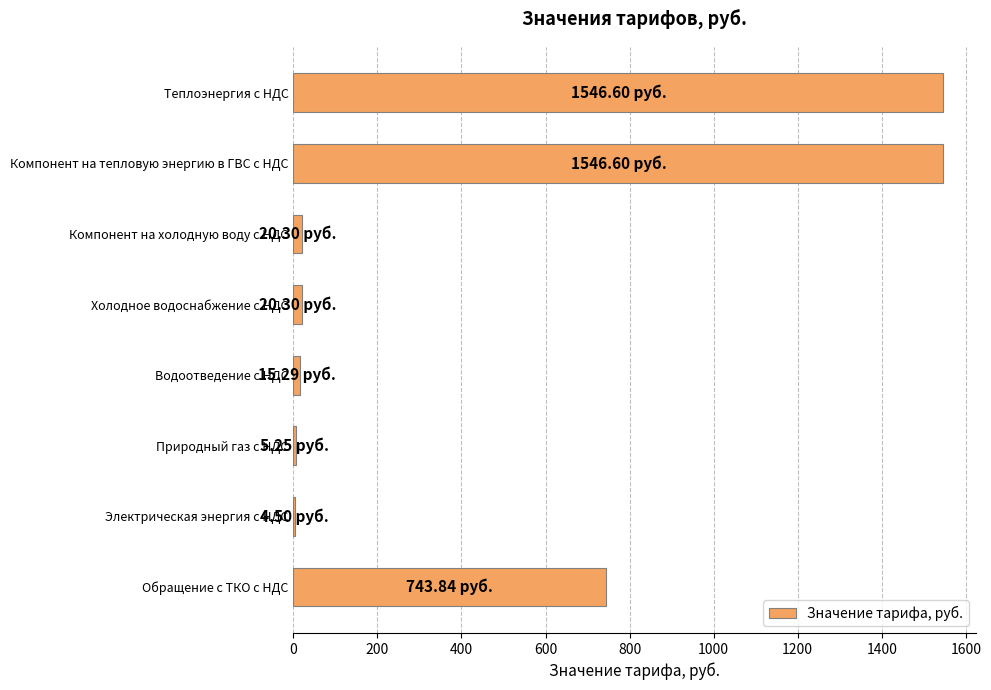

What is the sum of the values at Компонент на тепловую энергию в ГВС с НДС and Обращение с ТКО с НДС?

2290.4